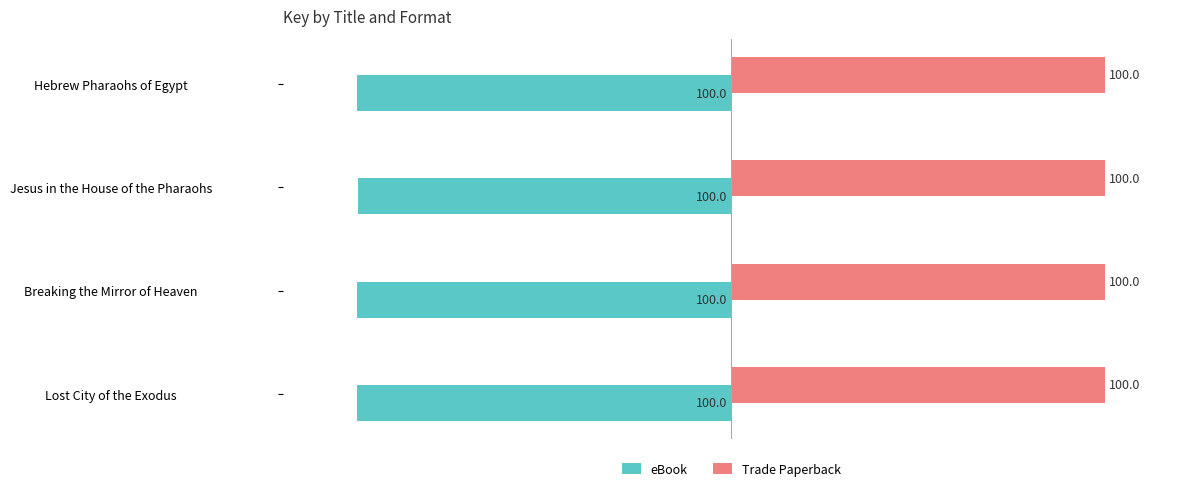

Is the value of Trade Paperback at Lost City of the Exodus greater than the value of eBook at Jesus in the House of the Pharaohs?

Yes